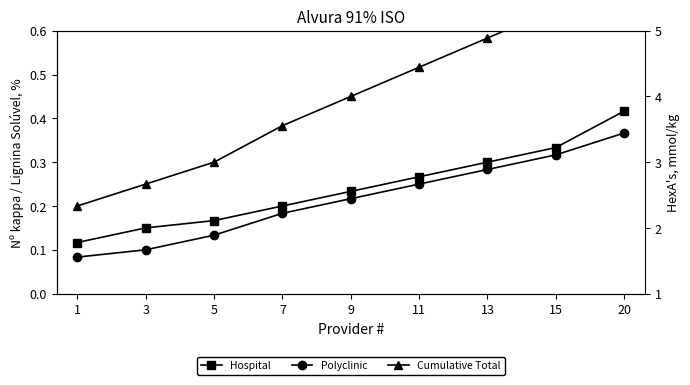

Rank the categories by Hospital value from highest to lowest.

20, 15, 13, 11, 9, 7, 5, 3, 1